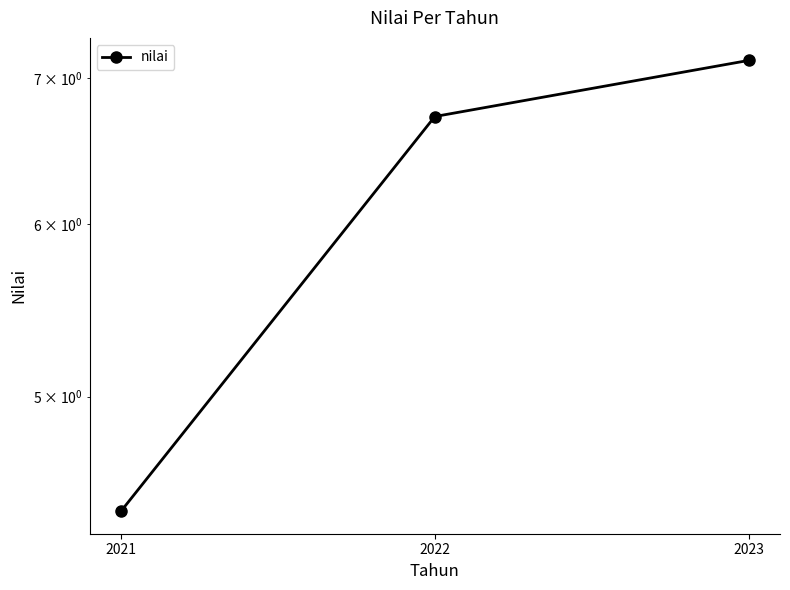

How many series are shown in this chart?

1